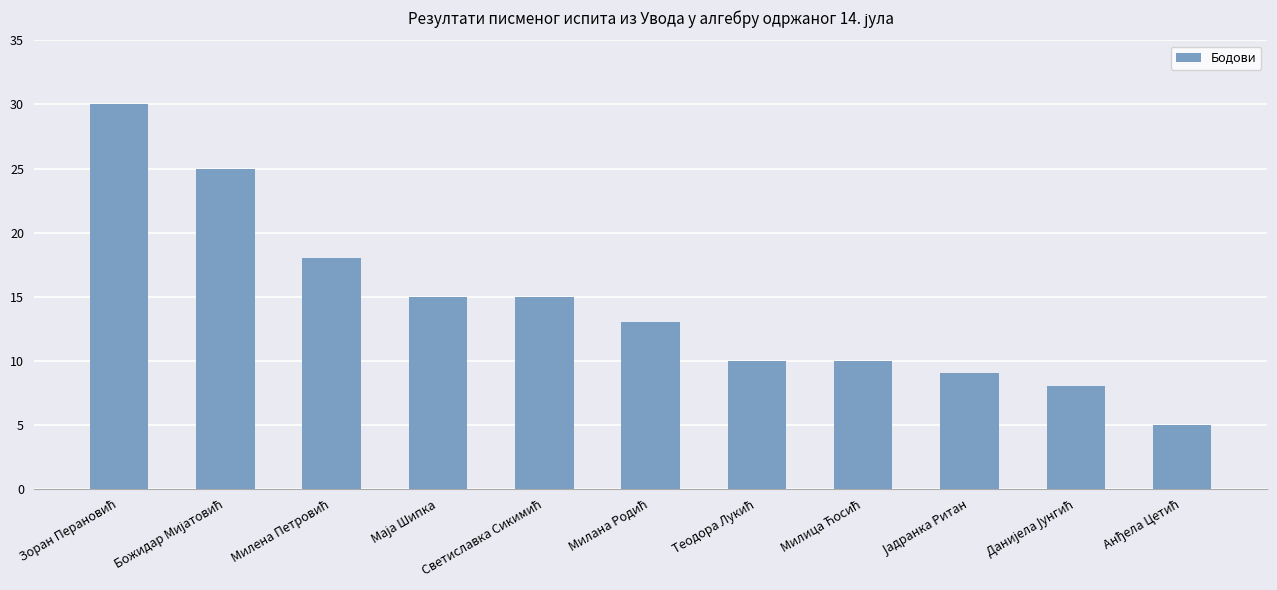

What is the maximum value shown in the chart?

30